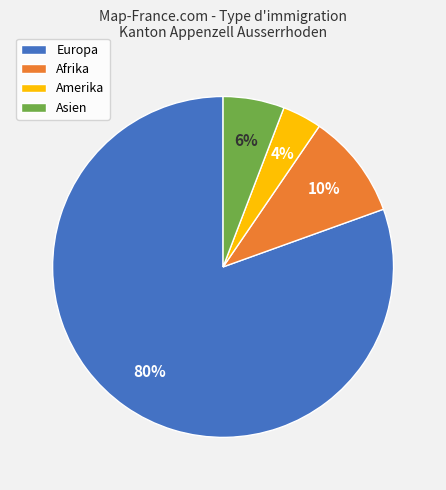

Do Amerika and Europa together represent more than half of the pie?

Yes